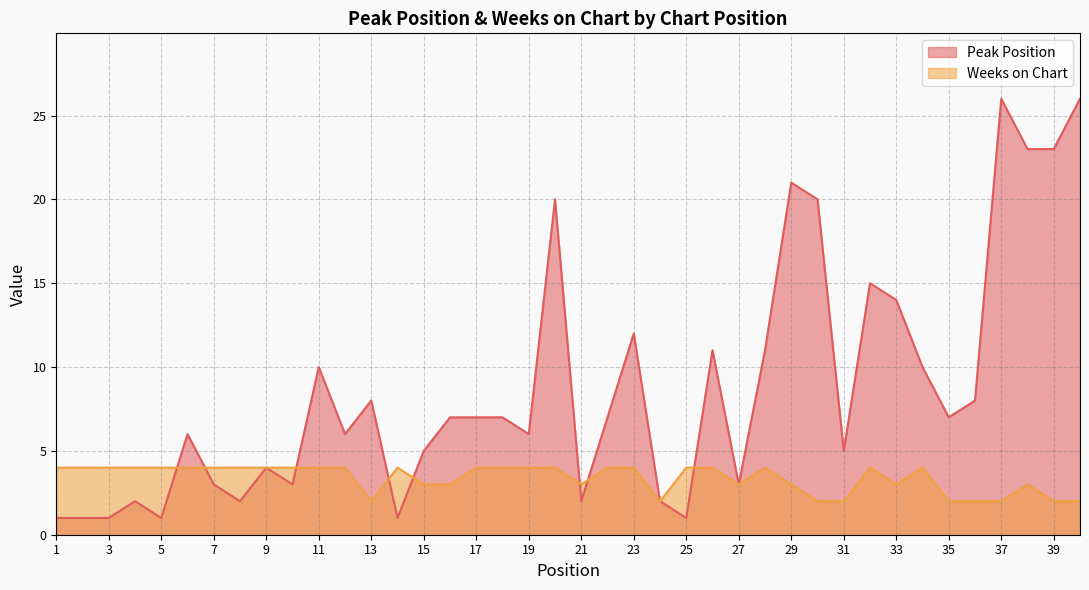

At which category does Weeks on Chart reach its first local valley?

13